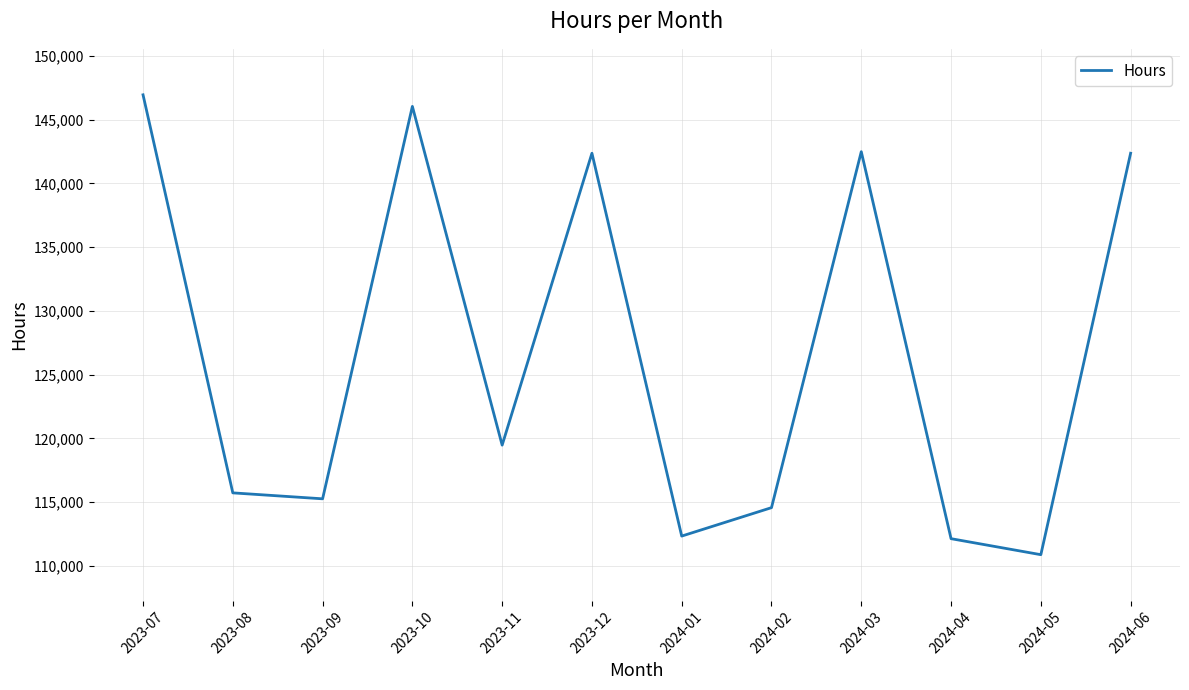

Which category has the highest value across all series?

2023-07